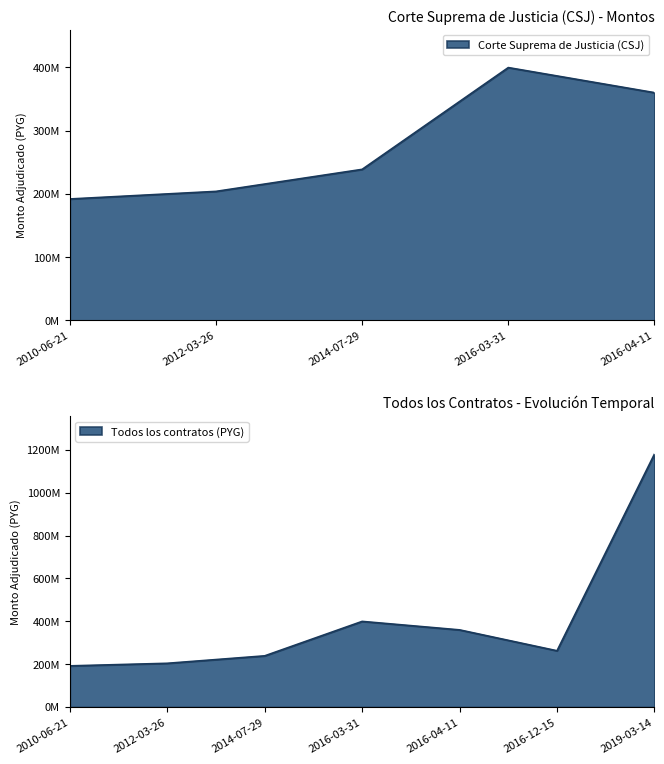

Rank the categories by value from highest to lowest.

2019-03-14, 2016-03-31, 2016-04-11, 2016-12-15, 2014-07-29, 2012-03-26, 2010-06-21